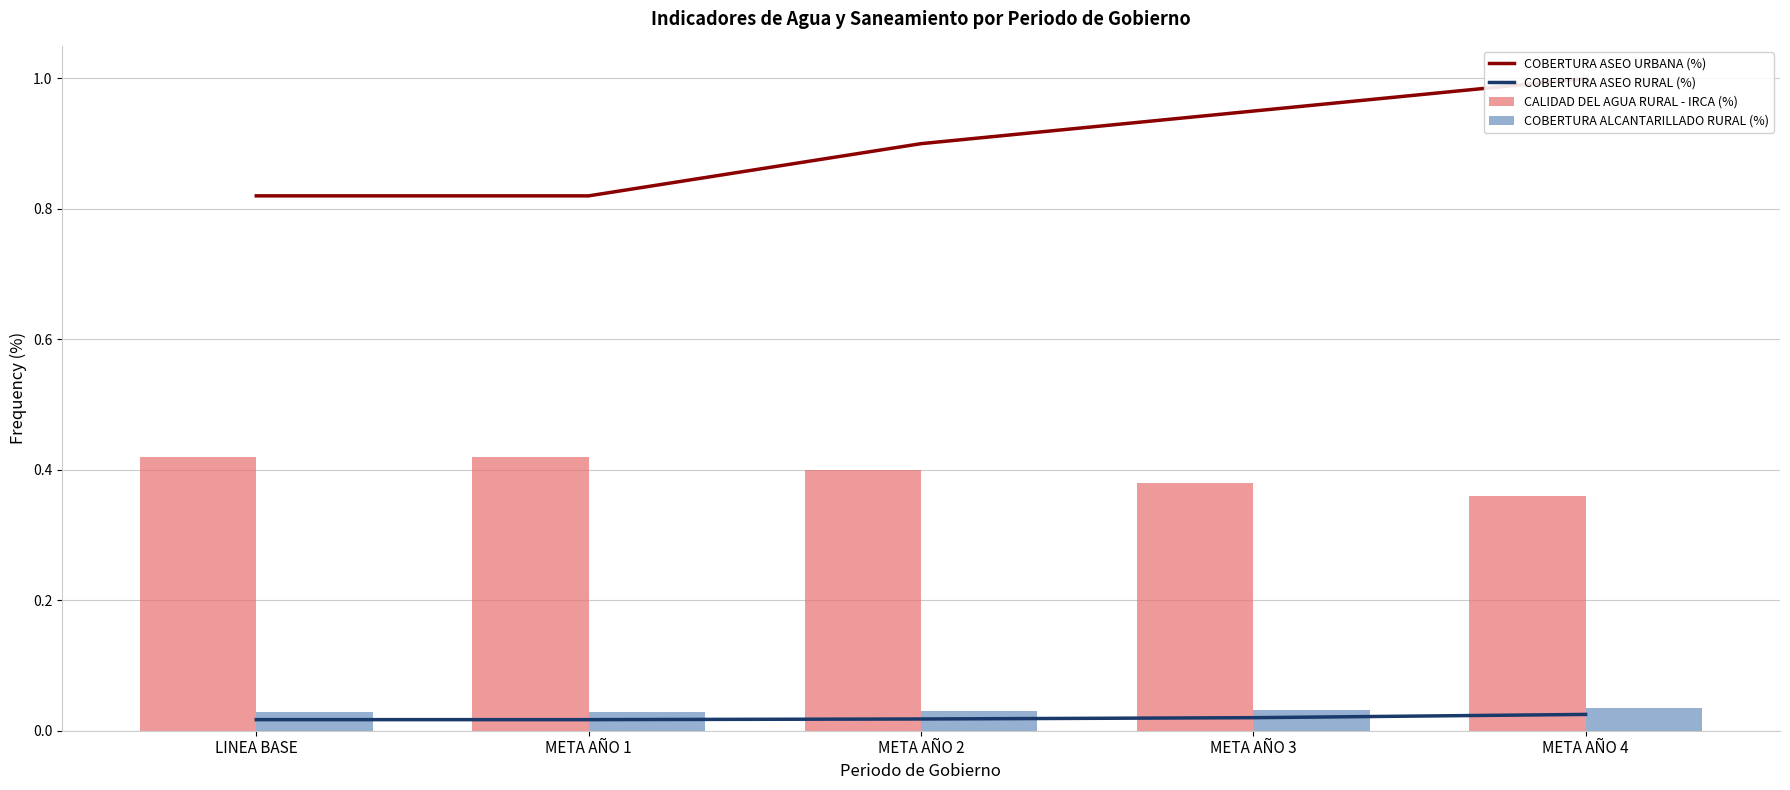

What position from the left is META AÑO 4?

5